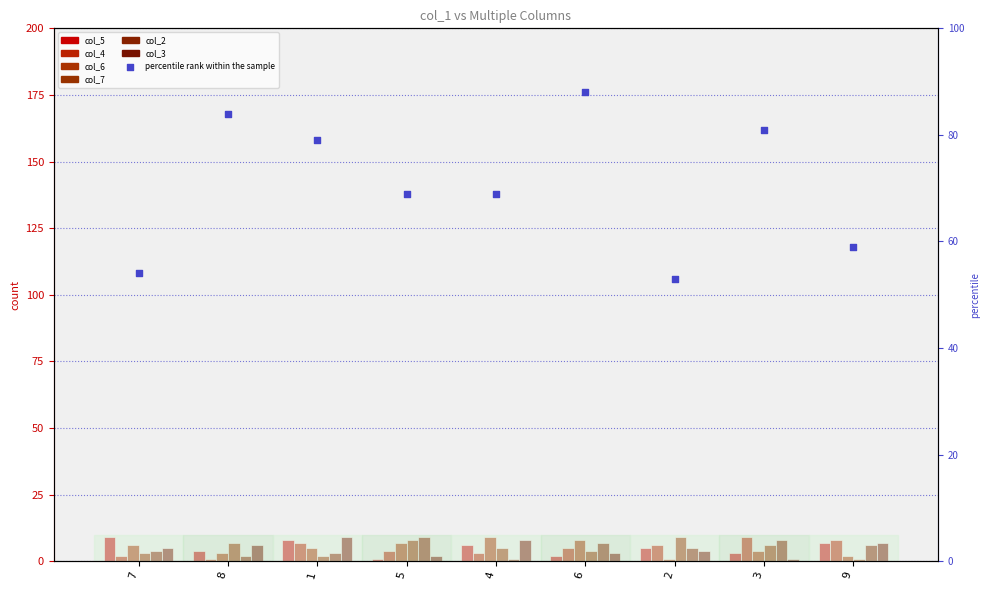

What are all the series names shown in the legend?

col_5, col_4, col_6, col_7, col_2, col_3